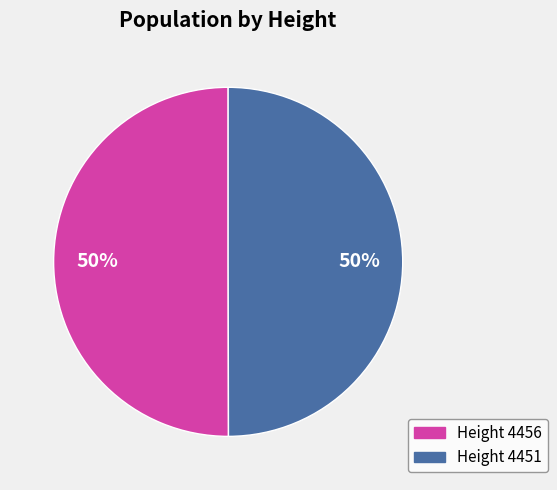

How many slices are in this pie chart?

2